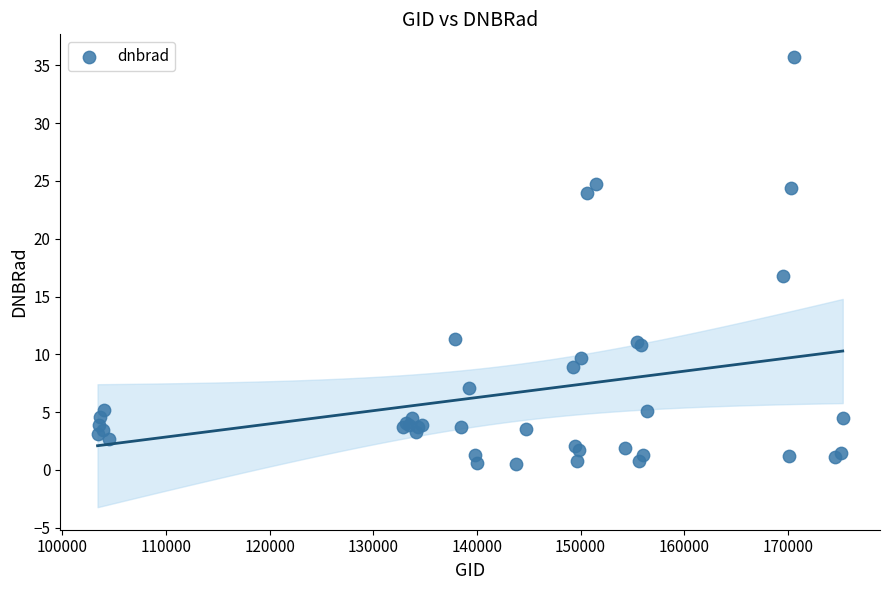

What Y value in the scatter plot is closest to 18?

16.8